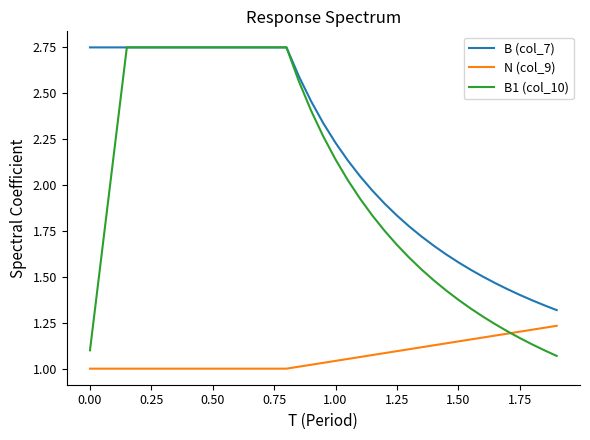

True or false: N (col_9) and B (col_7) intersect in this chart.

False